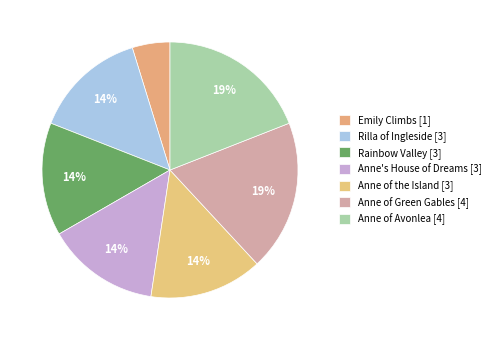

Is it true that Anne of Avonlea is 19% of the pie?

True